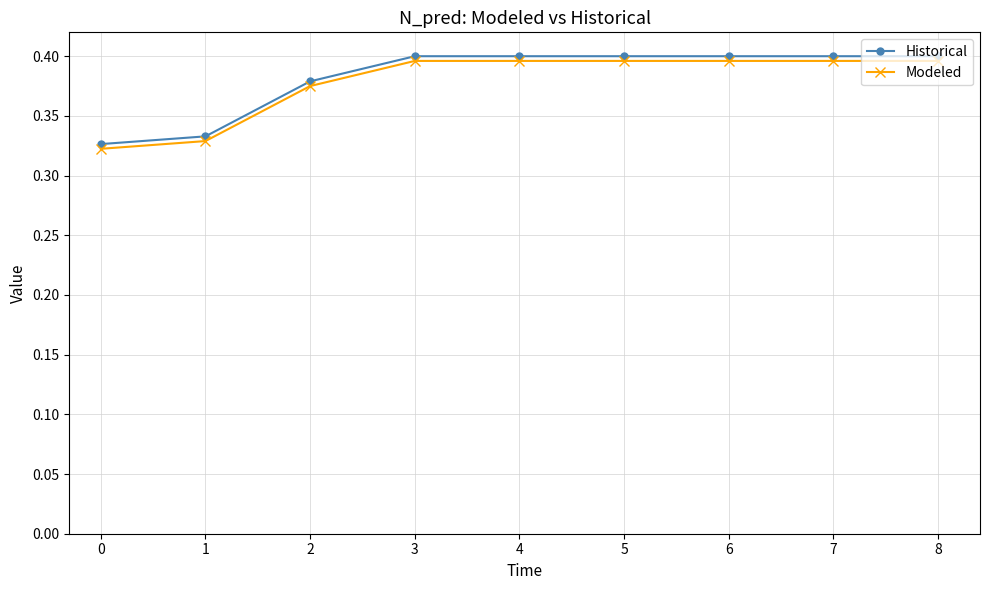

Rank the series by their maximum value, from lowest to highest.

Modeled, Historical